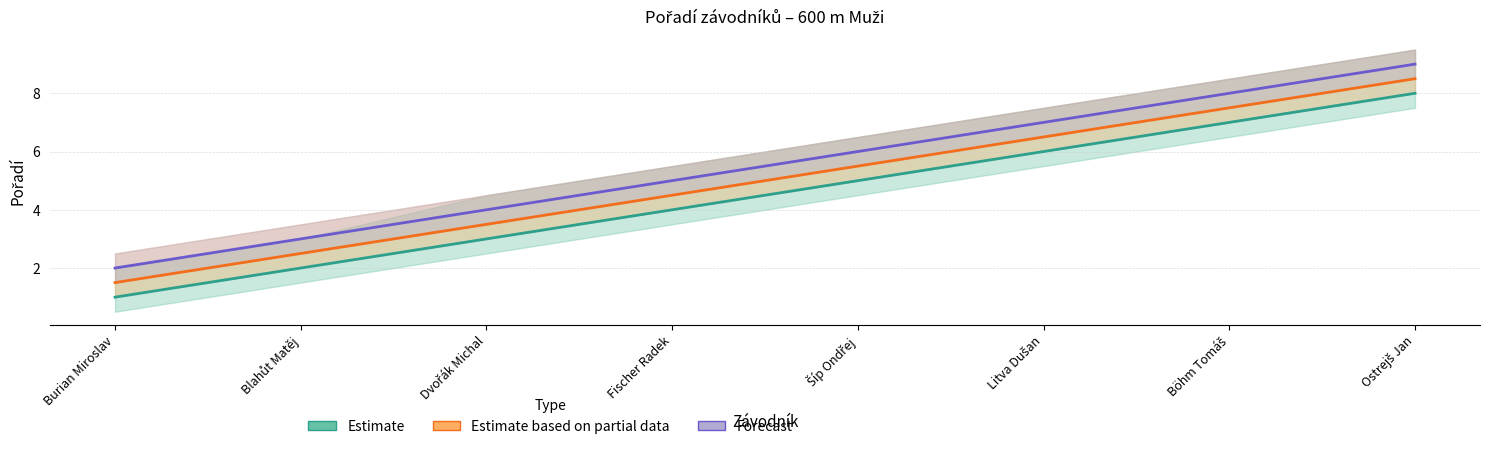

True or false: Forecast and Estimate cross at least once.

False